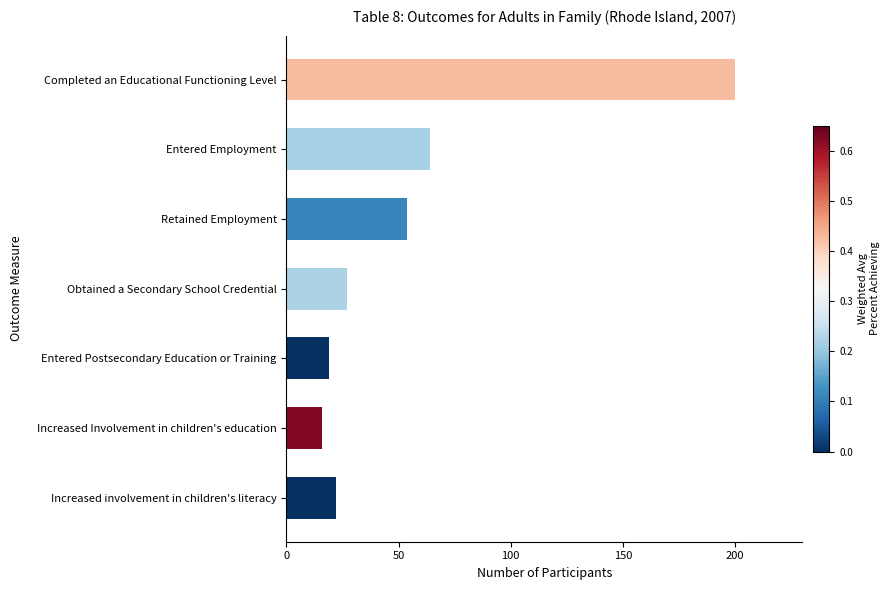

What is the difference between the maximum and minimum values?

184